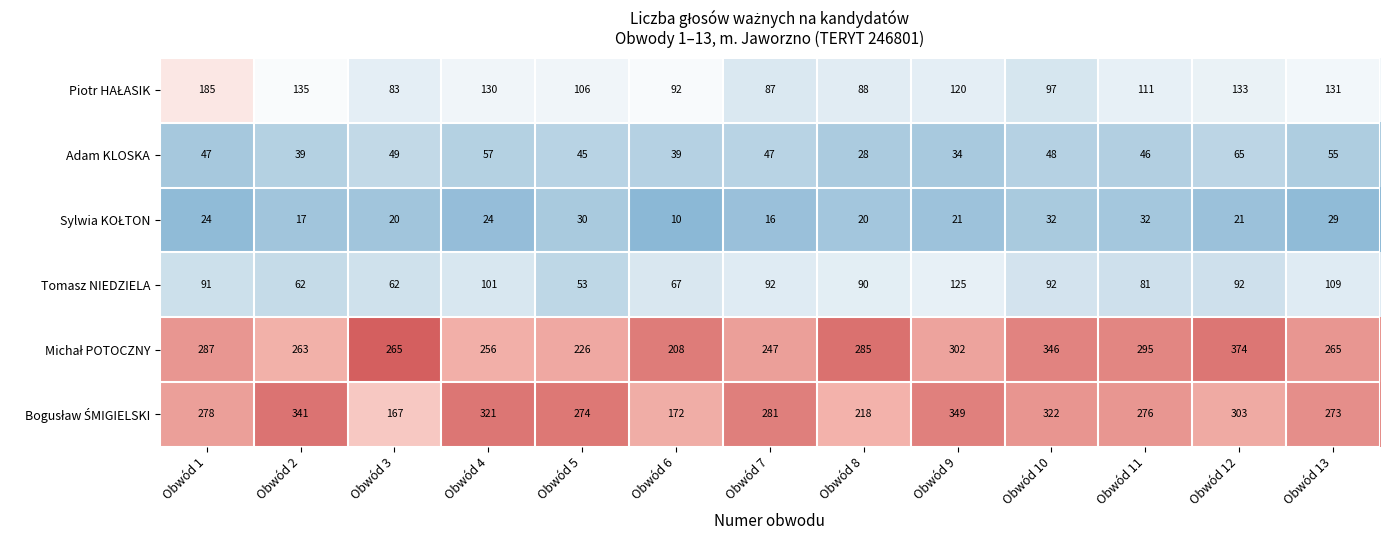

The Adam KLOSKA series shows 47 at Obwód 7. True or false?

True